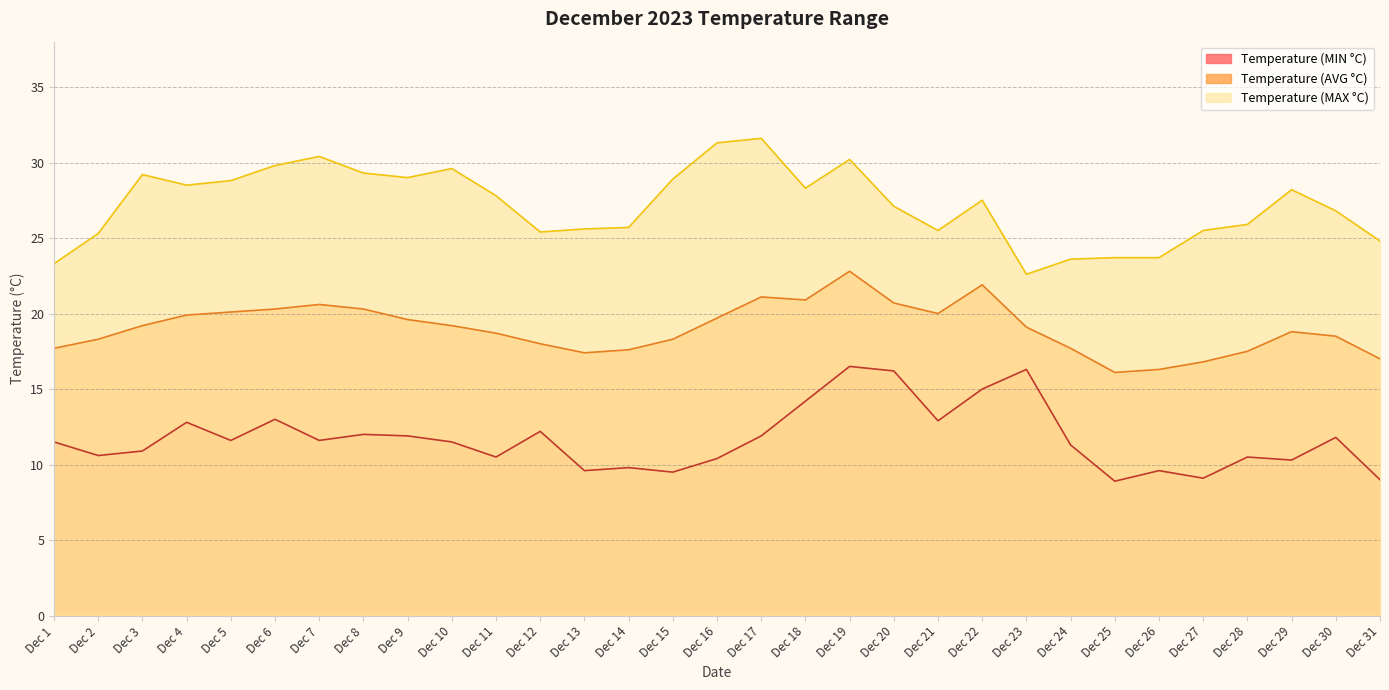

What is the sum of the Temperature (AVG °C) values at Dec 24 and Dec 8?

38.0